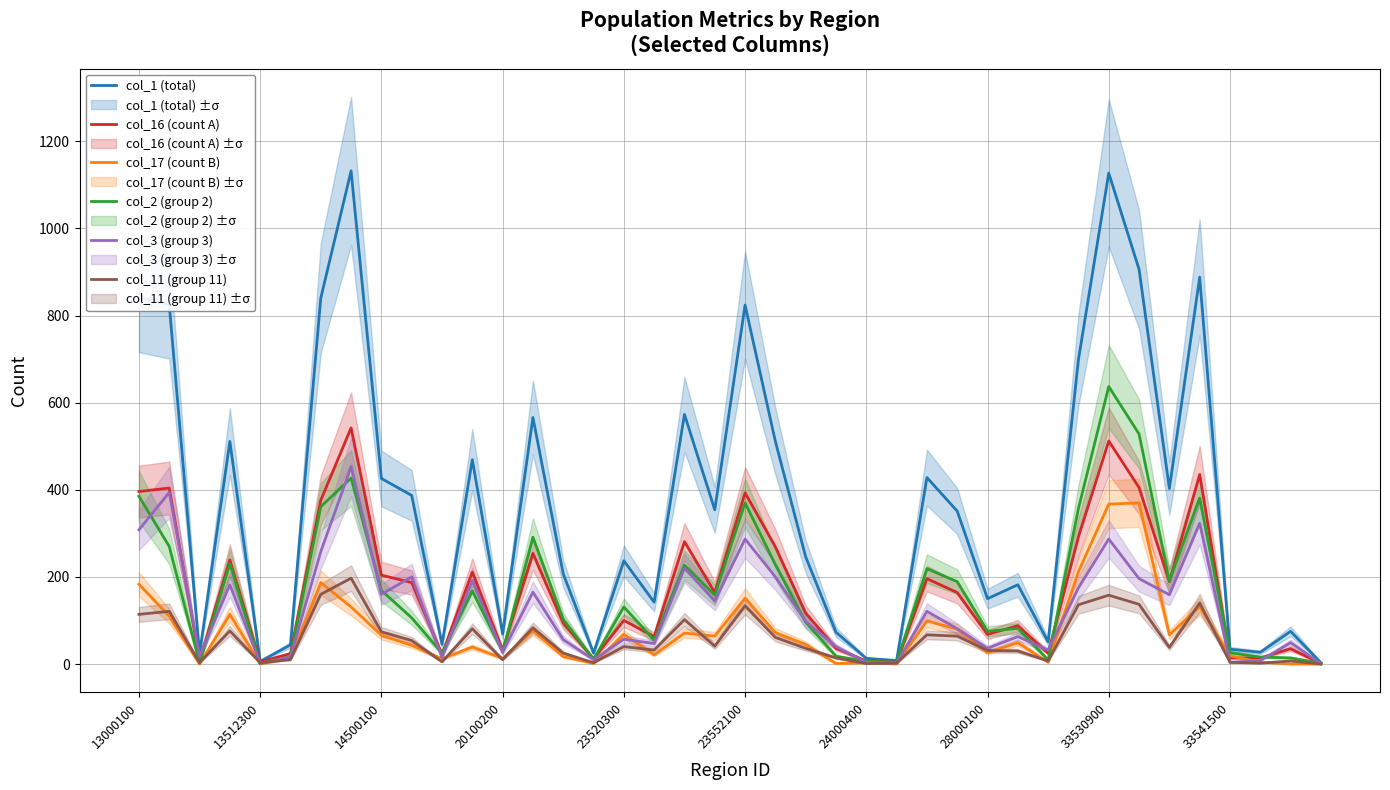

At how many categories does at least one series exceed 548?

11